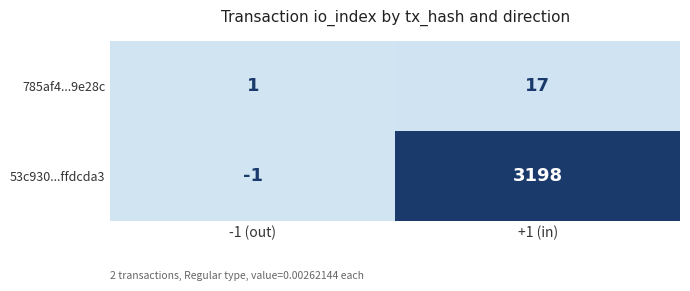

Between 0 and 1, which series saw the biggest shift?

53c930153bc6f807bf00f4951ed13f85ffdcda3